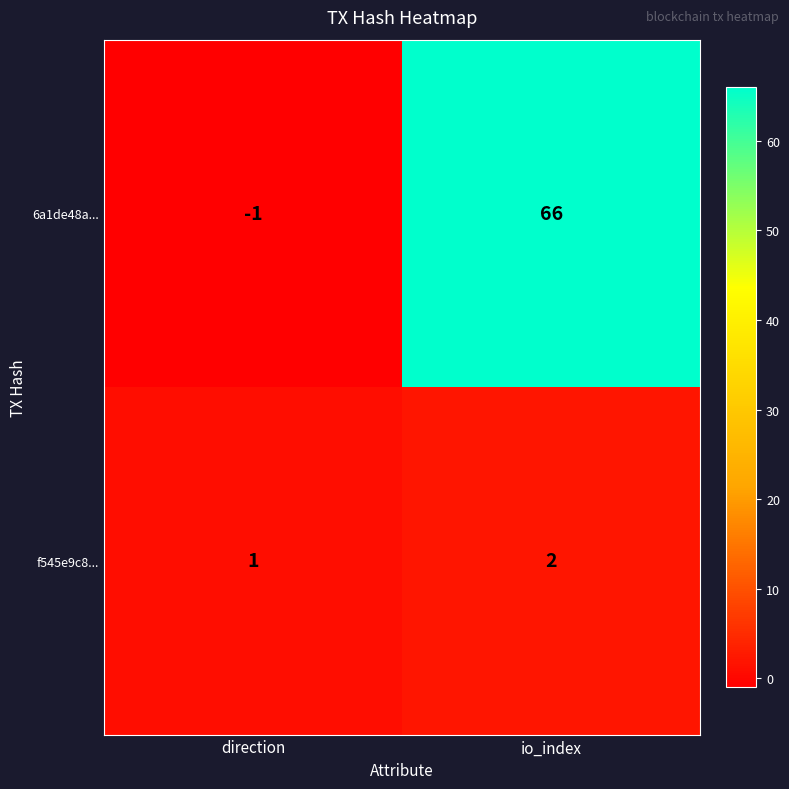

List the series in order of their peak value, lowest first.

f545e9c8..., 6a1de48a...